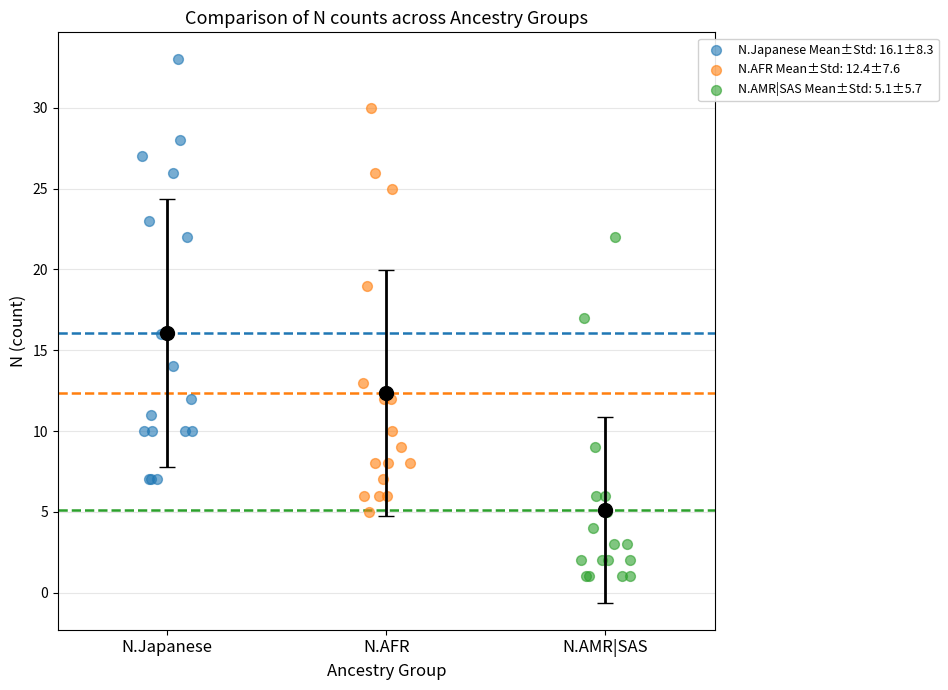

What are all the series names shown in the legend?

N.Japanese Mean±Std: 16.1±8.3, N.AFR Mean±Std: 12.4±7.6, N.AMR|SAS Mean±Std: 5.1±5.7